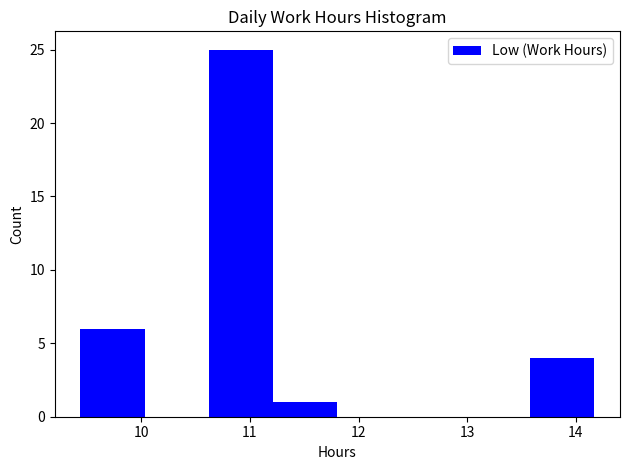

Which range on the x-axis has the tallest bar?

10.6 to 11.2